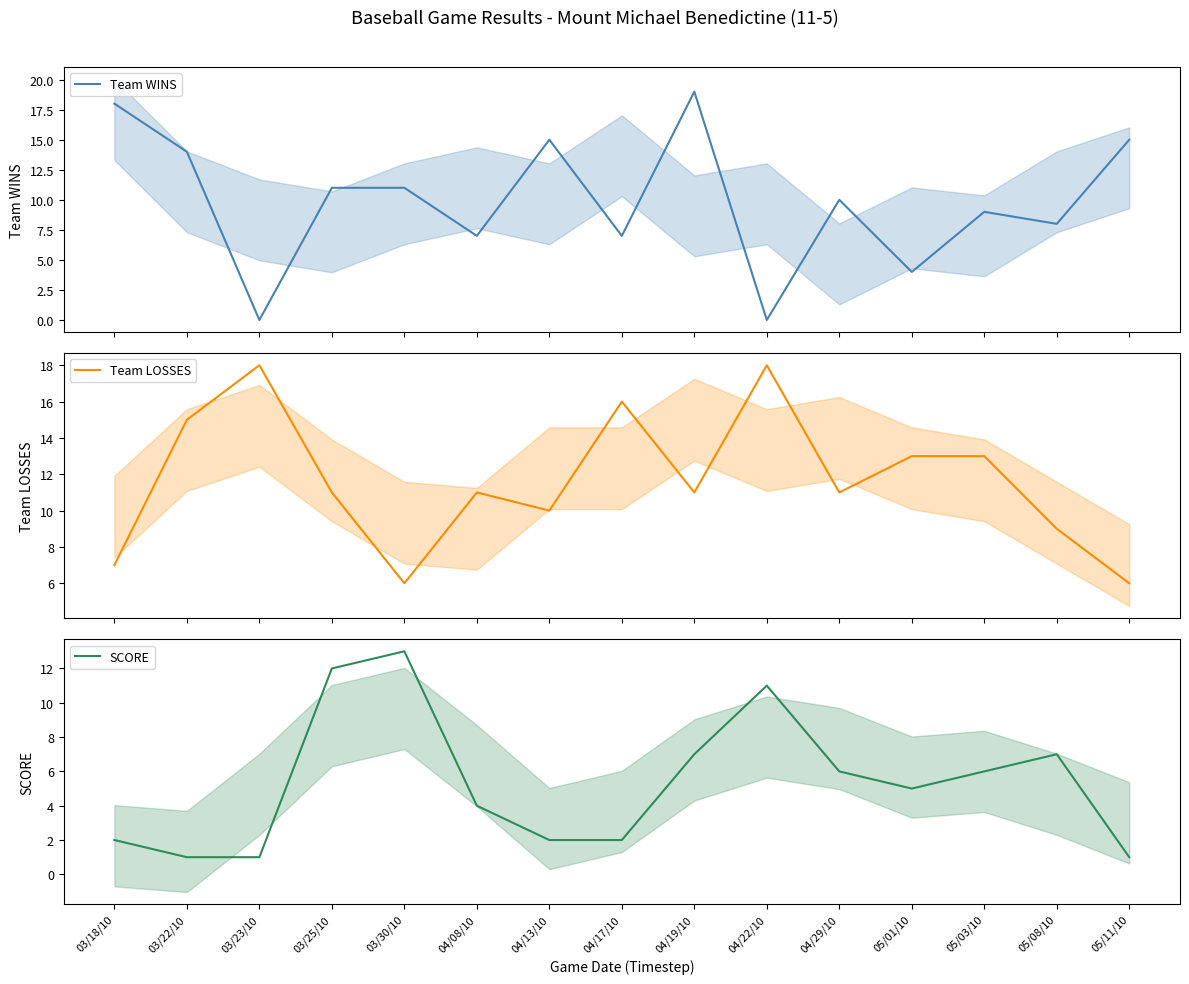

List the labels in order of Team WINS value, smallest first.

03/23/10, 04/22/10, 05/01/10, 04/08/10, 04/17/10, 05/08/10, 05/03/10, 04/29/10, 03/25/10, 03/30/10, 03/22/10, 04/13/10, 05/11/10, 03/18/10, 04/19/10